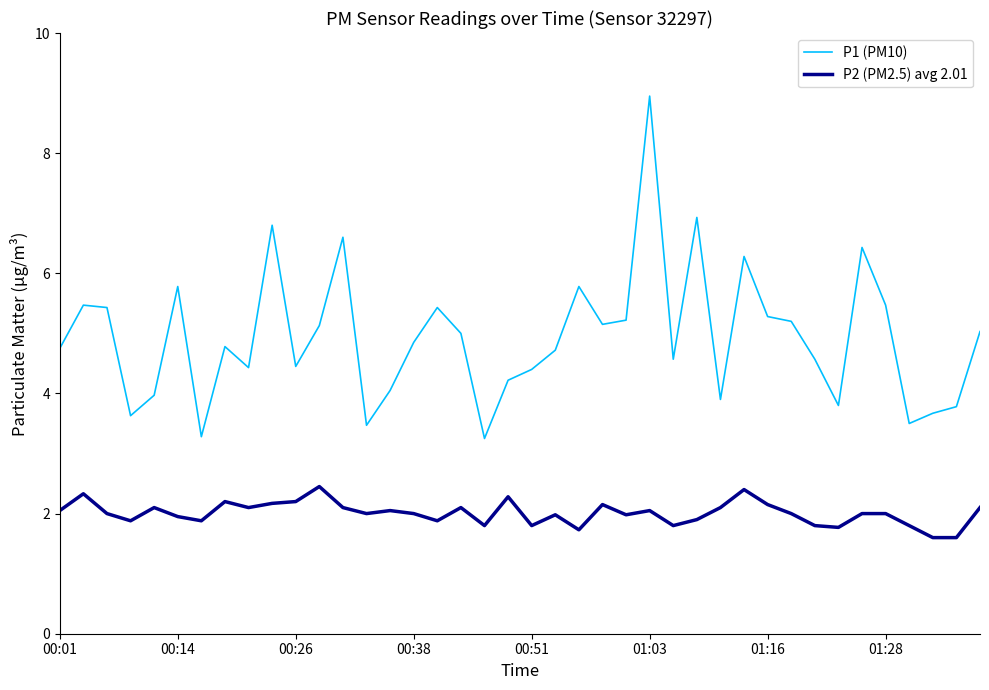

What is the minimum value shown in the chart?

1.6